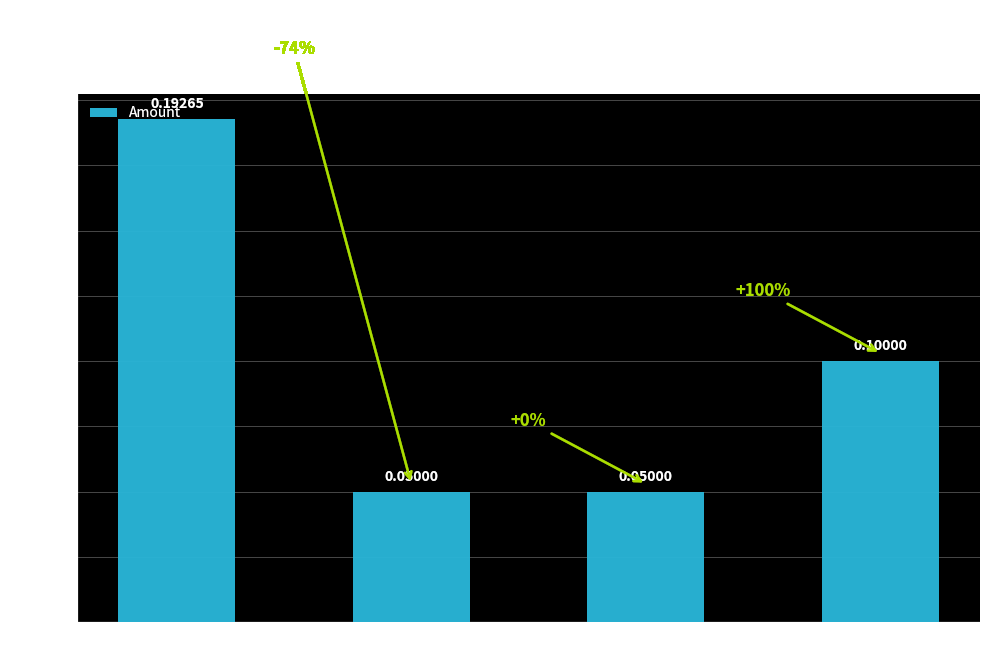

What is the sum of all values?

0.4